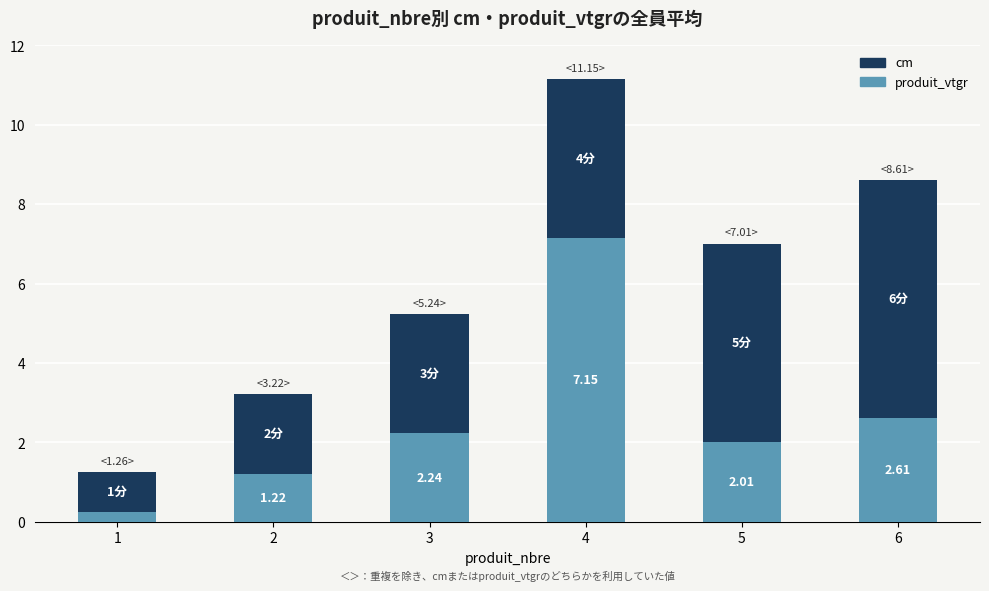

Does the chart contain stacked bars?

Yes